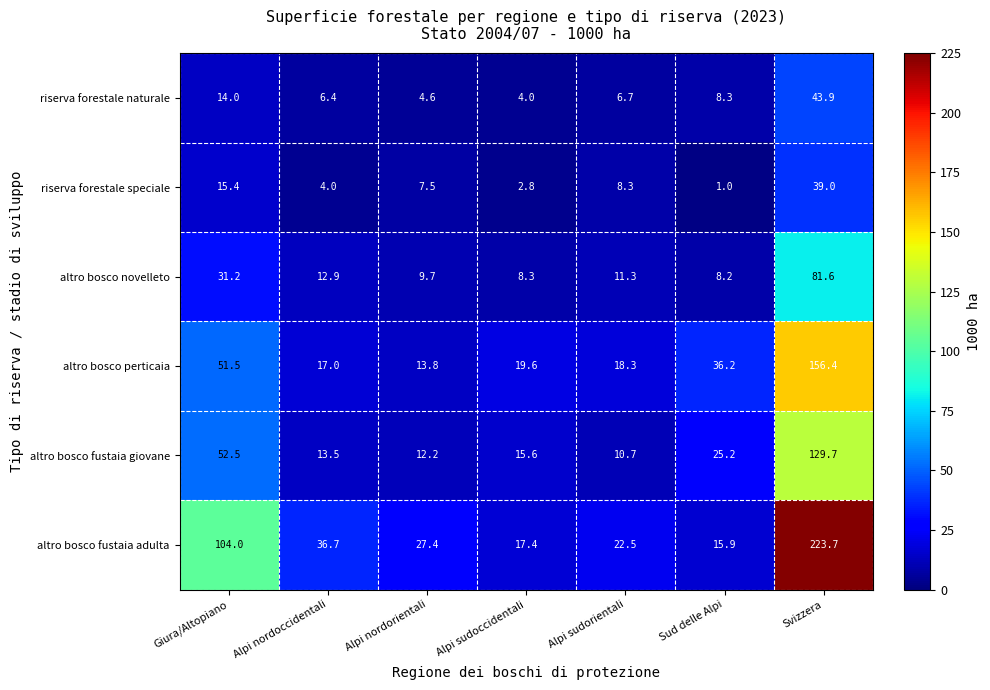

Which series has the largest total across all categories?

altro bosco fustaia adulta